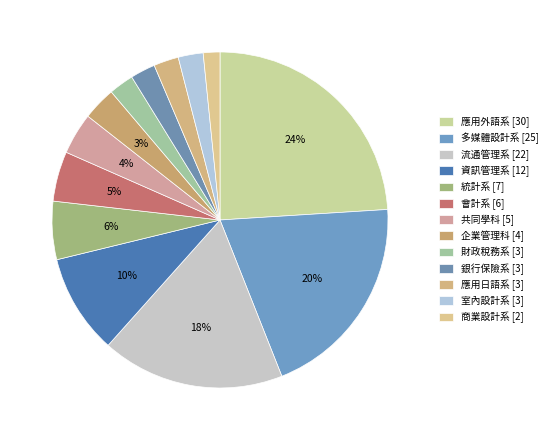

How many slices are in this pie chart?

13